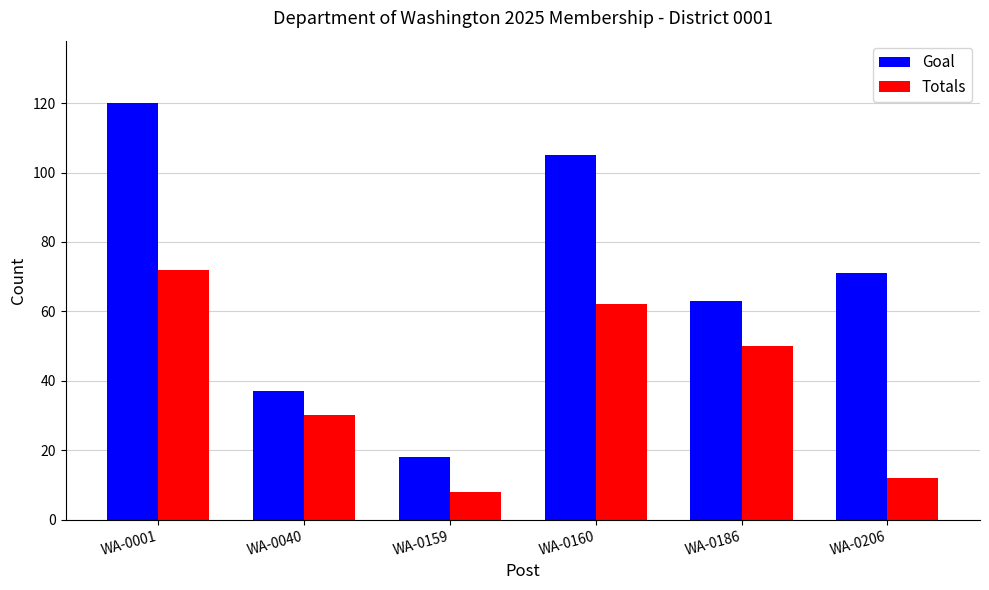

Is the value of Totals at WA-0206 greater than the value of Goal at WA-0159?

No